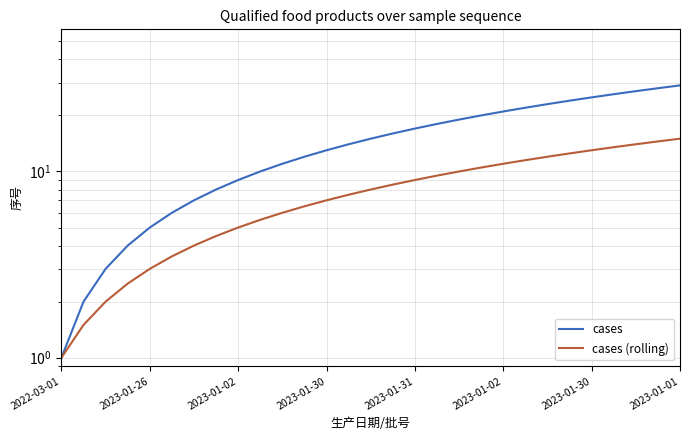

What is the total value across all series at 22?

35.0